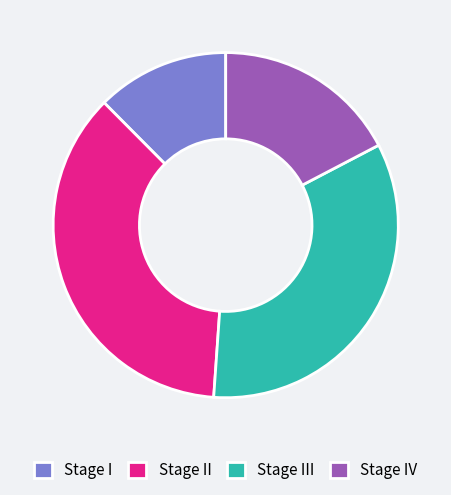

Which has a higher value, Stage III or Stage I?

Stage III